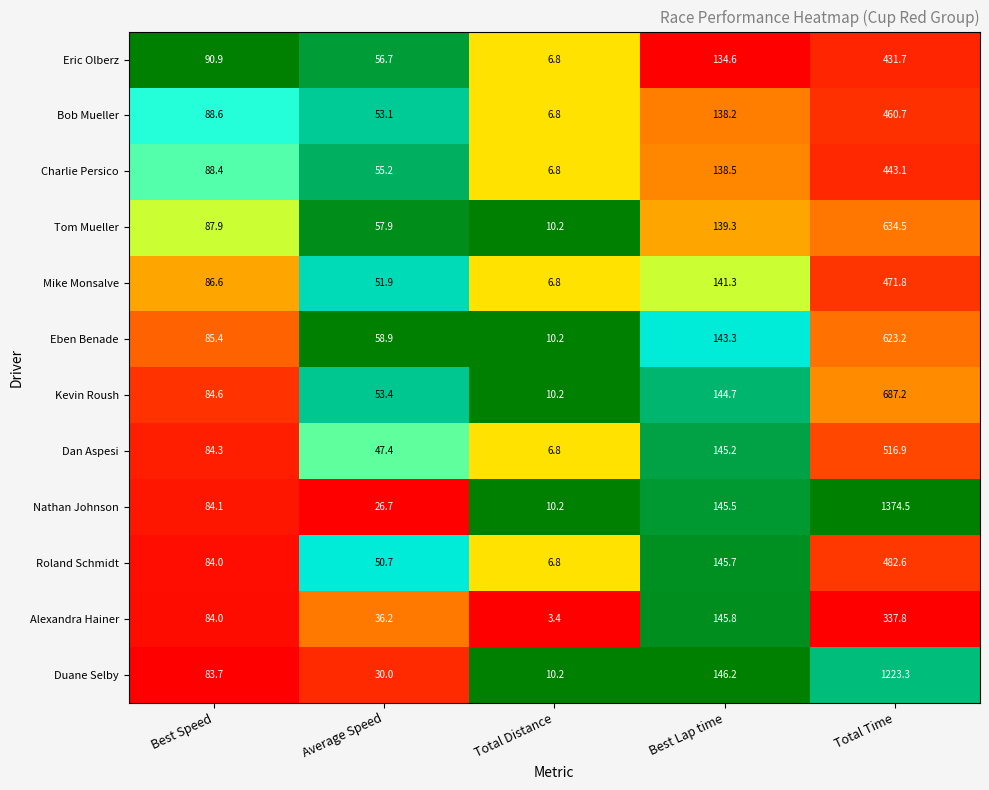

What is the difference between the maximum and minimum values in the Kevin Roush series?

677.0